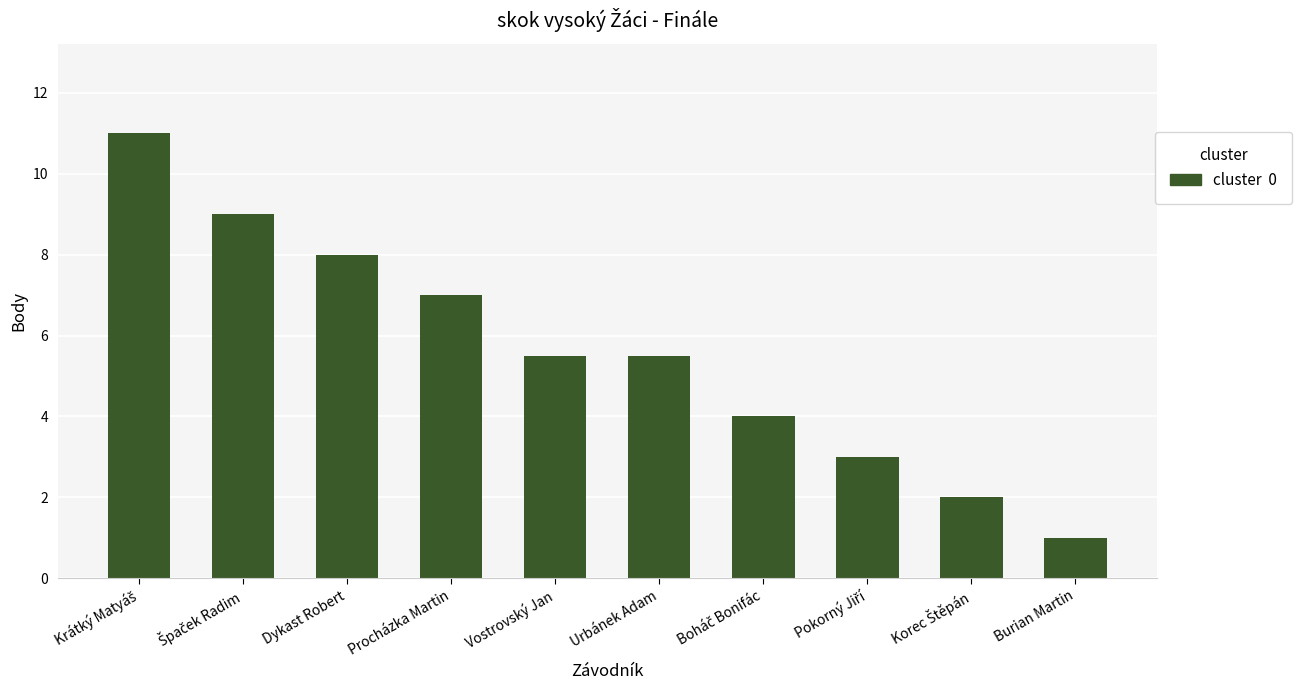

Which has a higher value, Dykast Robert or Urbánek Adam?

Dykast Robert